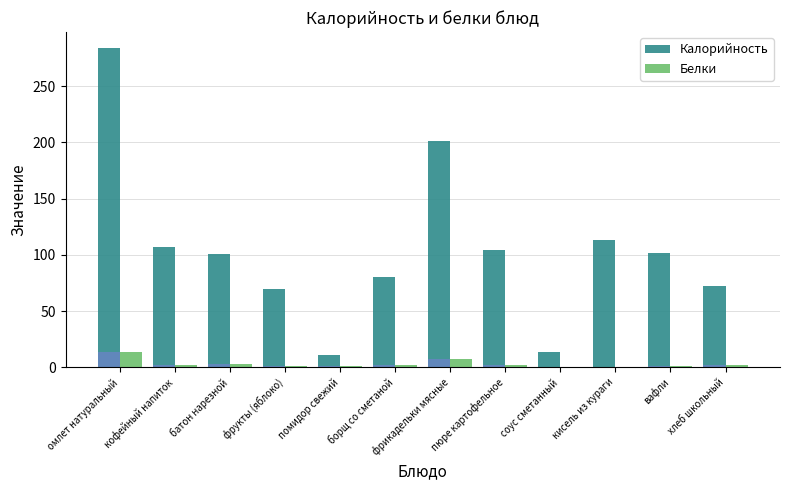

At which category is the sum across all series the highest?

омлет натуральный